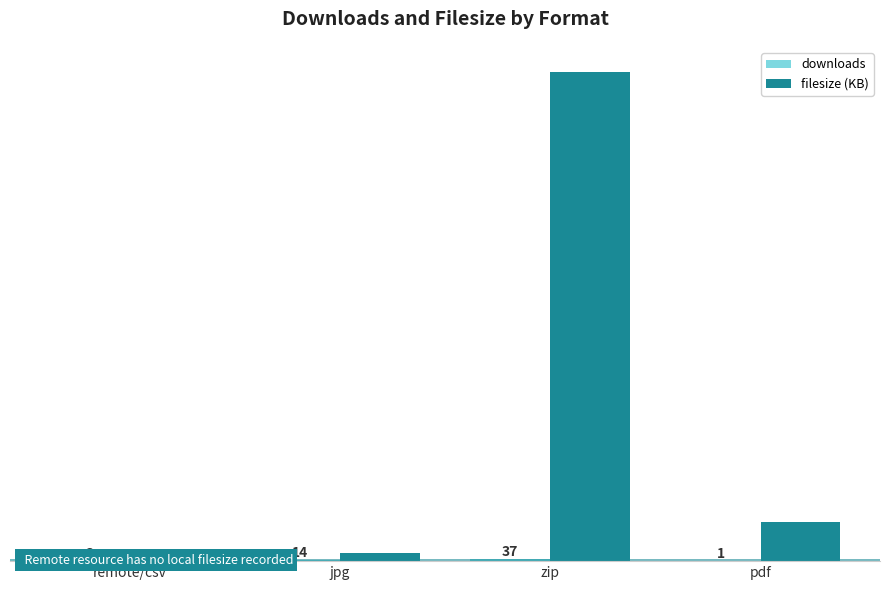

The value of filesize (KB) at pdf is 689.7. True or false?

True